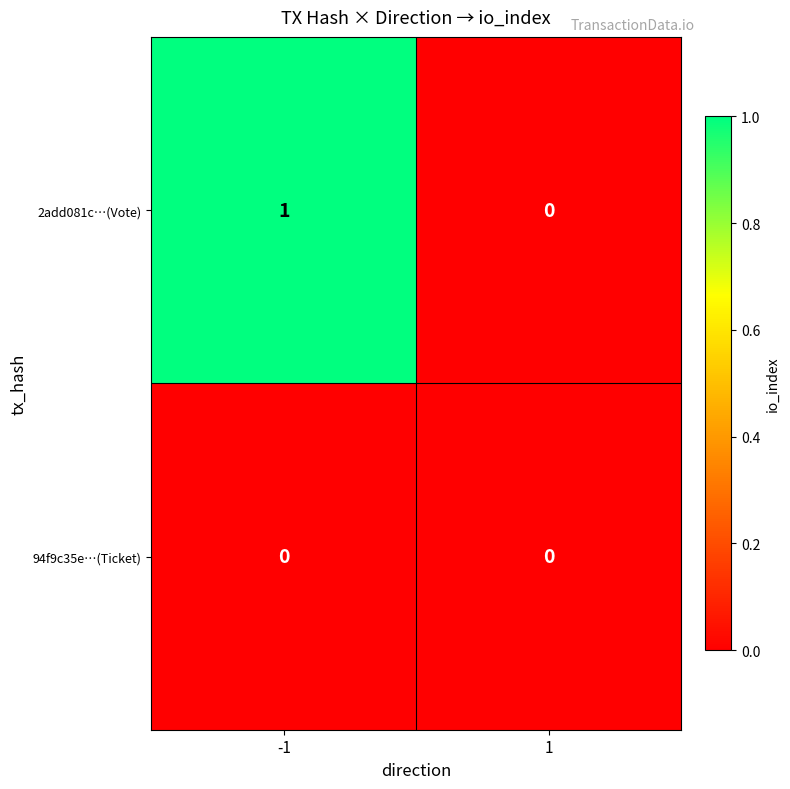

Which series has the largest total across all categories?

2add081c…(Vote)